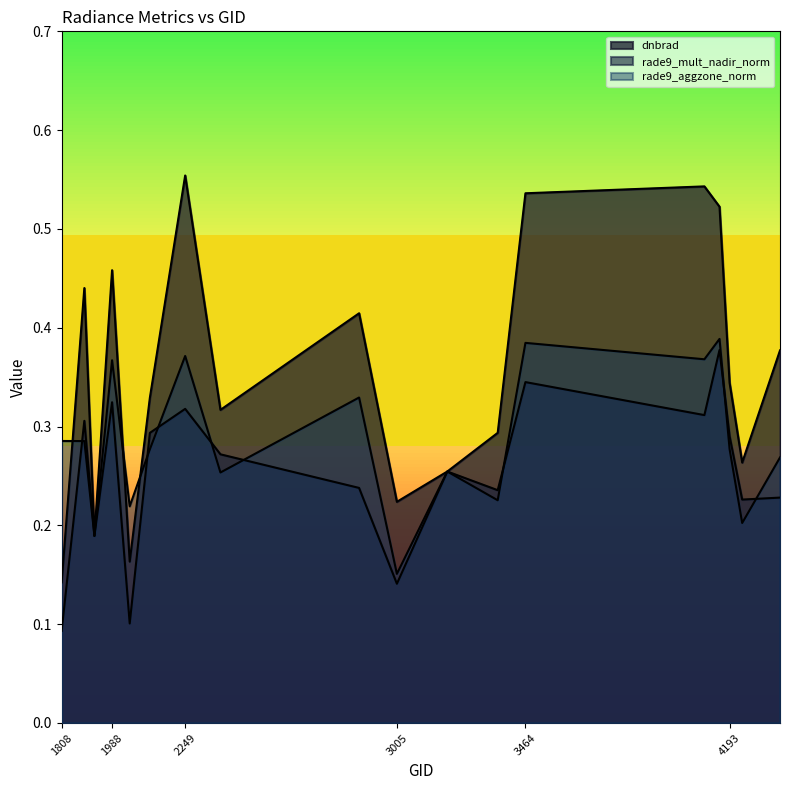

Reading left to right, extract all data points from this chart.

dnbrad: 0.1	0.4	0.2	0.5	0.2	0.3	0.6	0.3	0.4	0.2	0.3	0.3	0.5	0.5	0.5	0.3	0.3	0.4
rade9_mult_nadir_norm: 0.1	0.3	0.2	0.3	0.1	0.3	0.3	0.3	0.2	0.1	0.3	0.2	0.3	0.3	0.4	0.3	0.2	0.2
rade9_aggzone_norm: 0.3	0.3	0.2	0.4	0.2	0.3	0.4	0.3	0.3	0.2	0.3	0.2	0.4	0.4	0.4	0.3	0.2	0.3